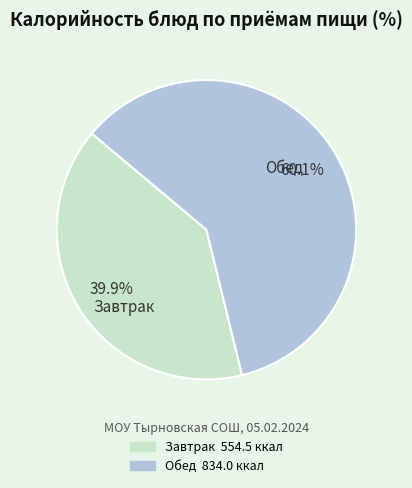

How many slices are in this pie chart?

2